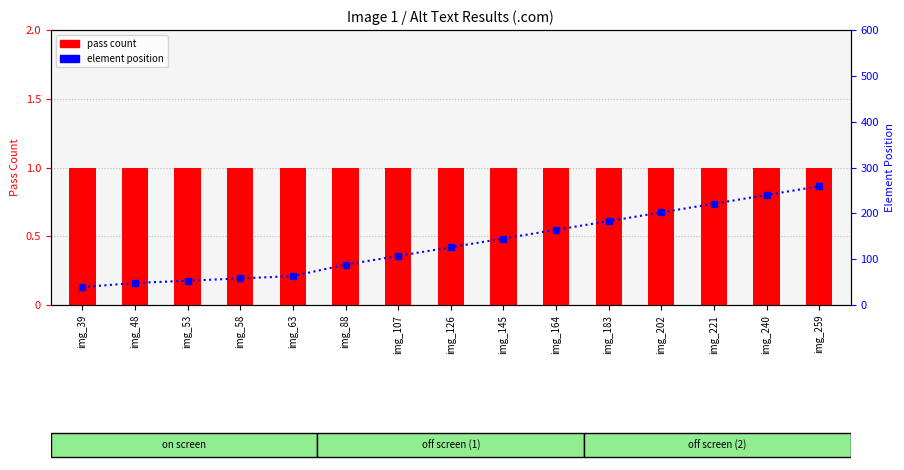

Rank the series by their average value, from lowest to highest.

pass count, element position